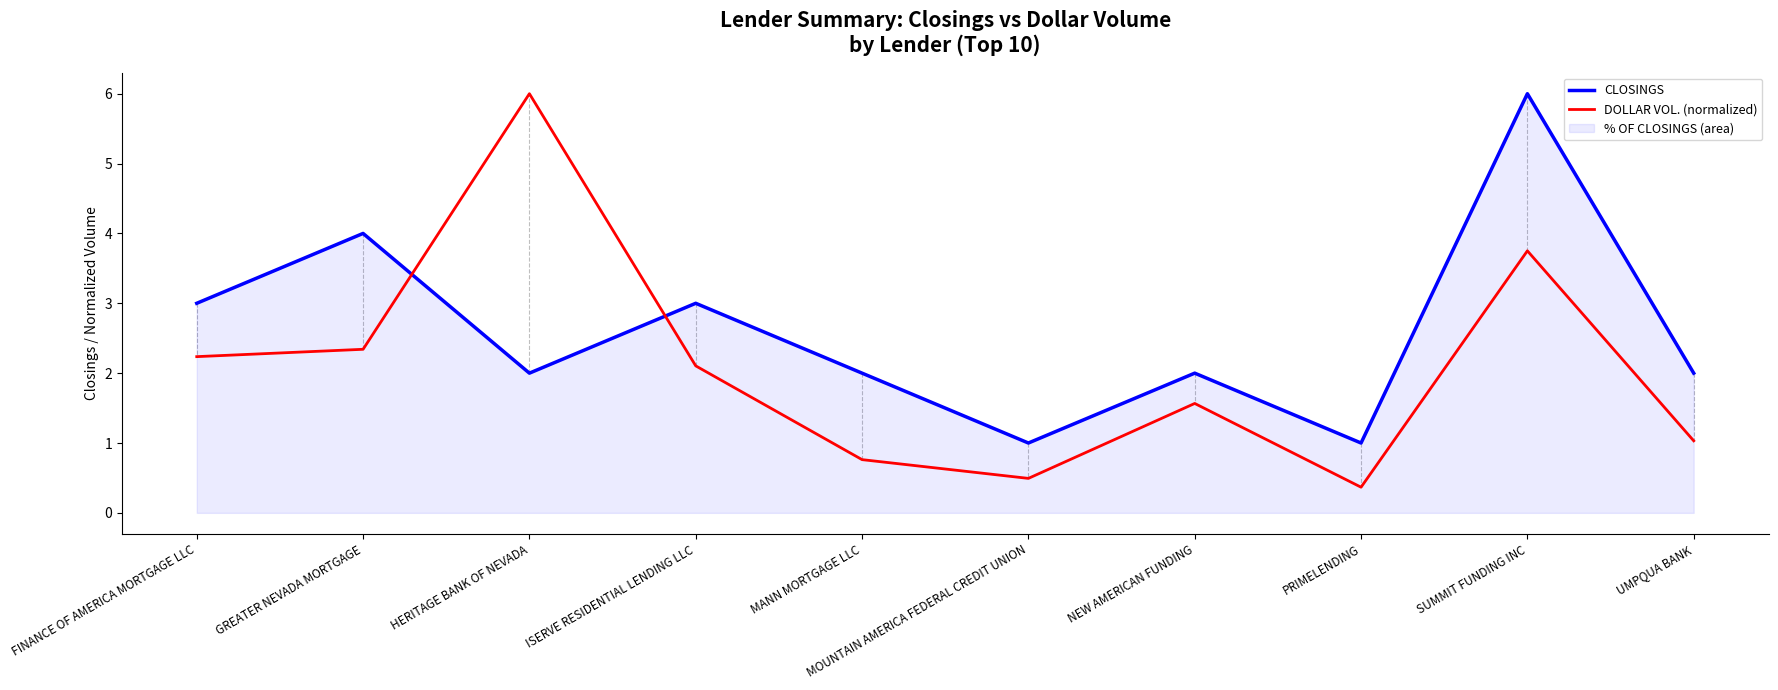

Where do CLOSINGS and DOLLAR VOL. (normalized) first cross each other?

GREATER NEVADA MORTGAGE and HERITAGE BANK OF NEVADA